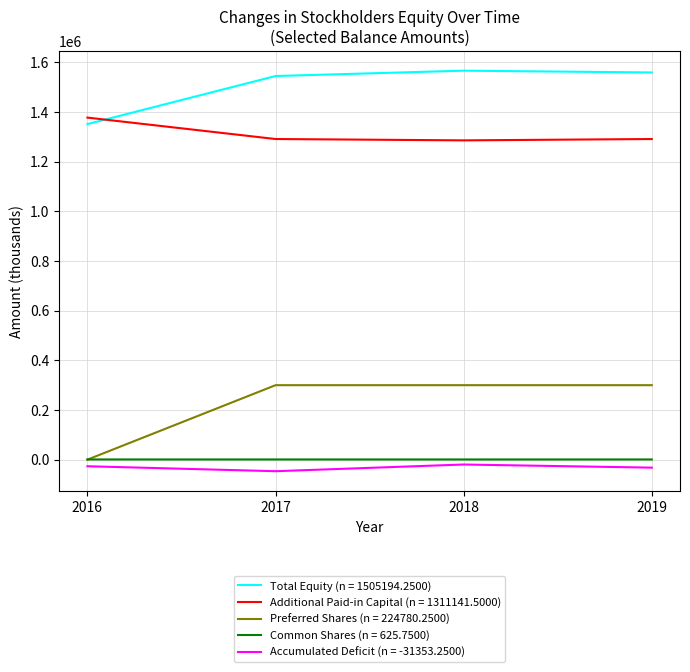

True or false: Preferred Shares (n = 224780.2500) and Additional Paid-in Capital (n = 1311141.5000) intersect in this chart.

False